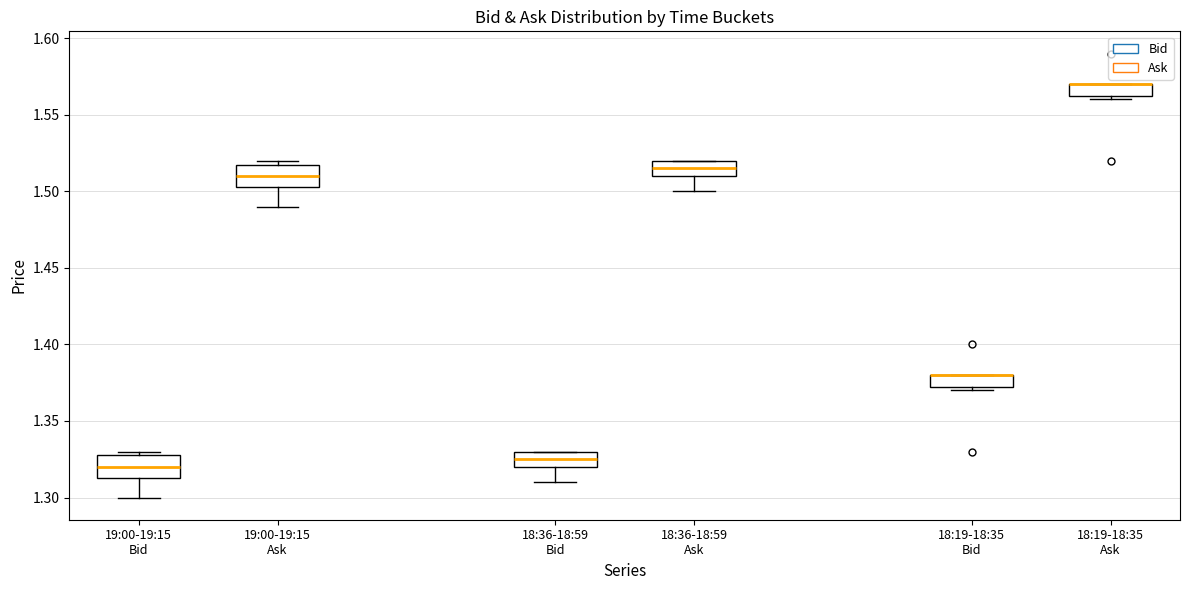

Where is the upper edge of the box for 19:00-19:15 Ask on the y-axis? The values are not printed on the chart, so give them approximately, as read against the axis.

1.520